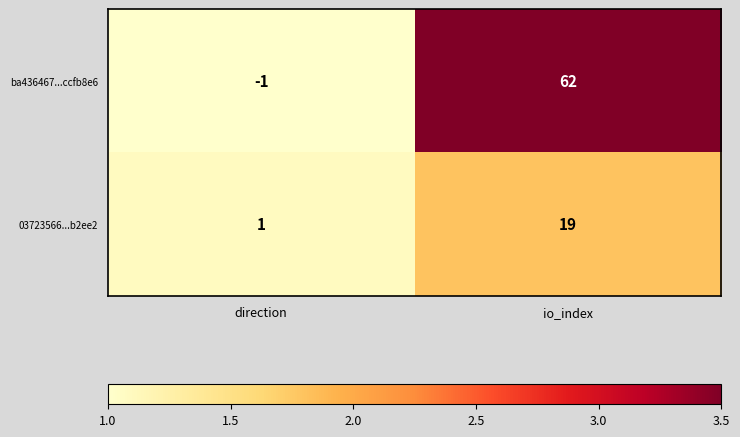

True or false: 03723566...b2ee2 has a value of 31 at io_index.

False